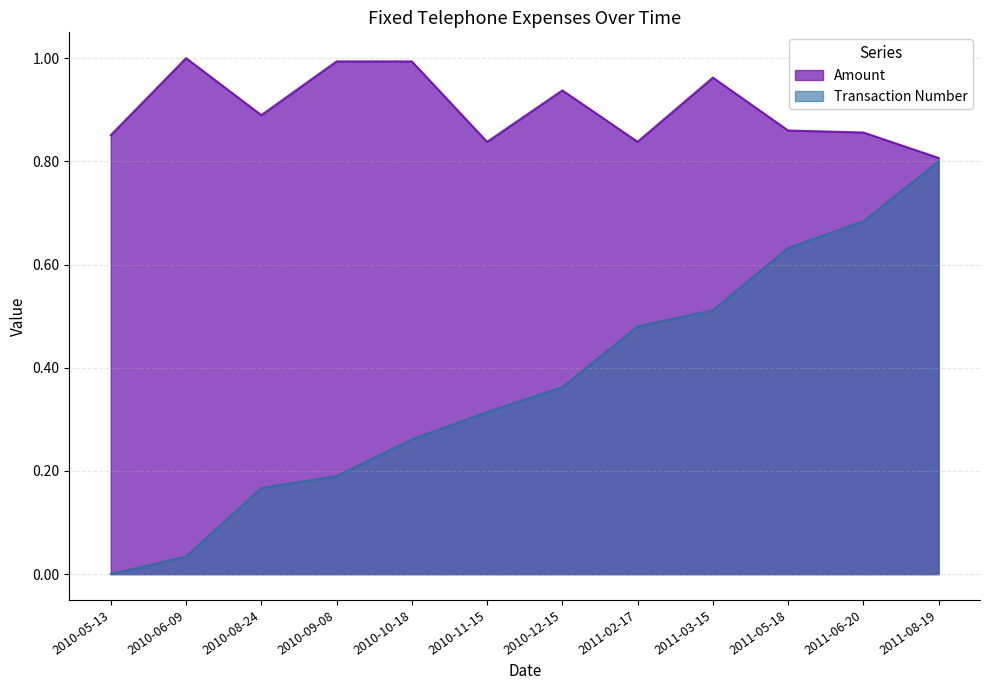

What are all the series names shown in the legend?

Amount, Transaction Number